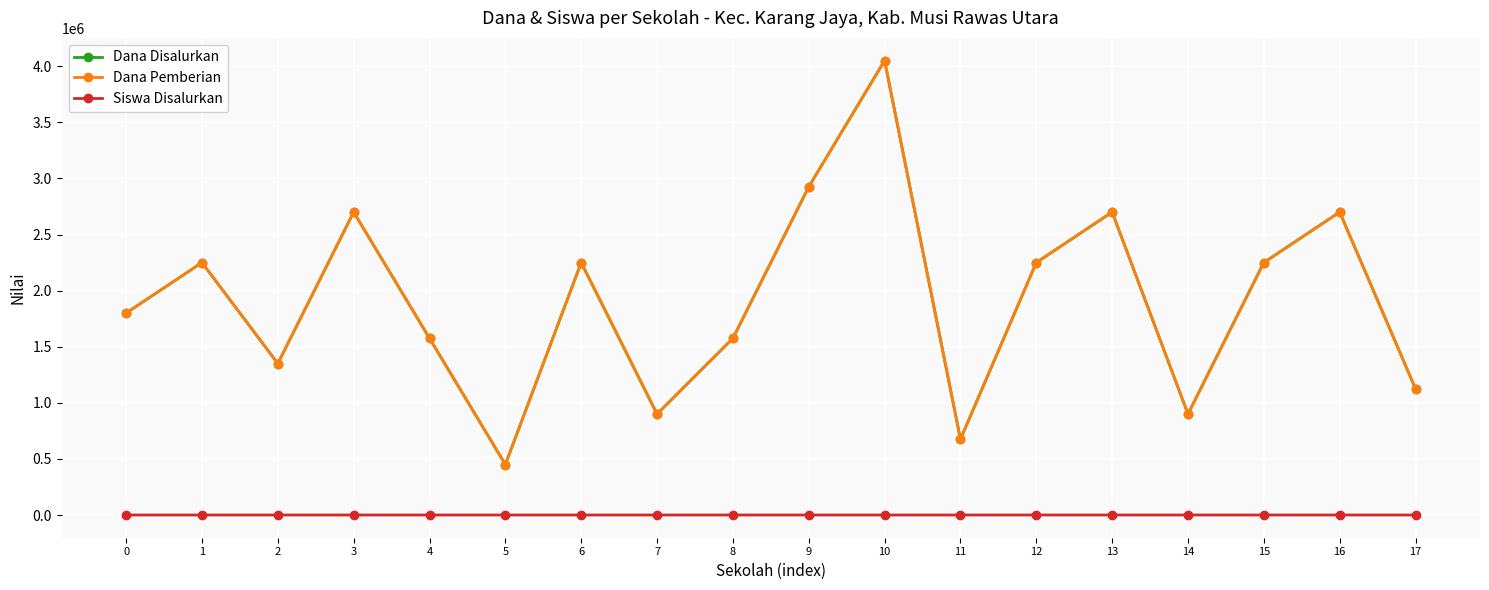

True or false: Dana Disalurkan and Siswa Disalurkan cross at least once.

False